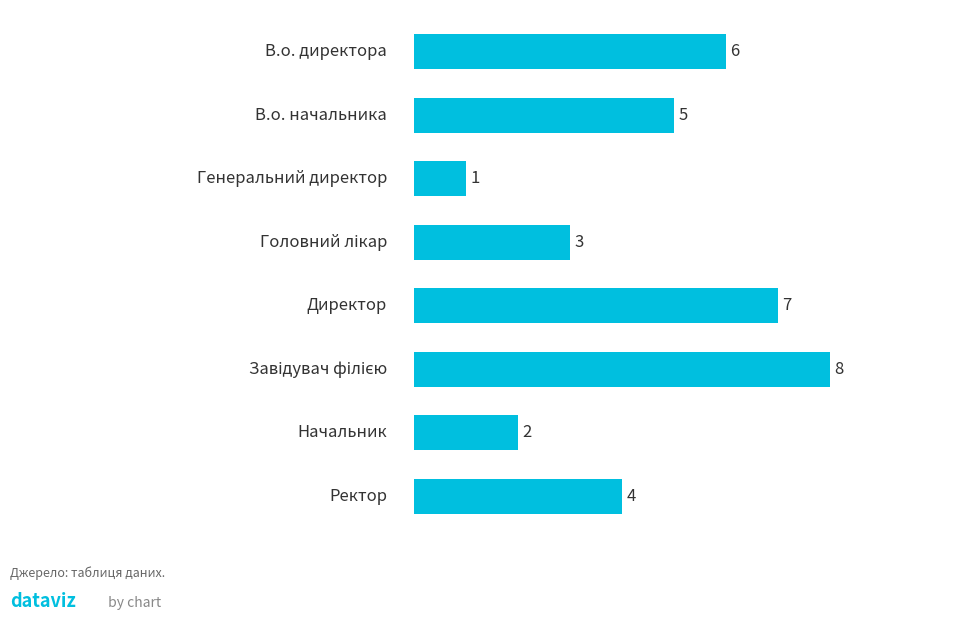

What is the average value?

4